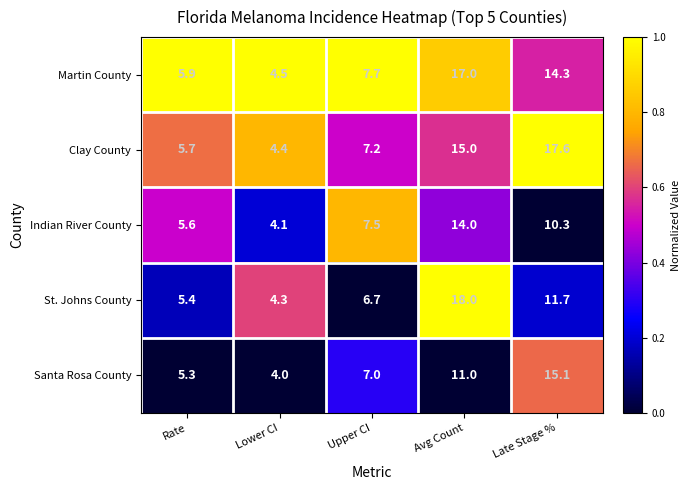

The Santa Rosa County series shows 4.0 at Lower CI. True or false?

True